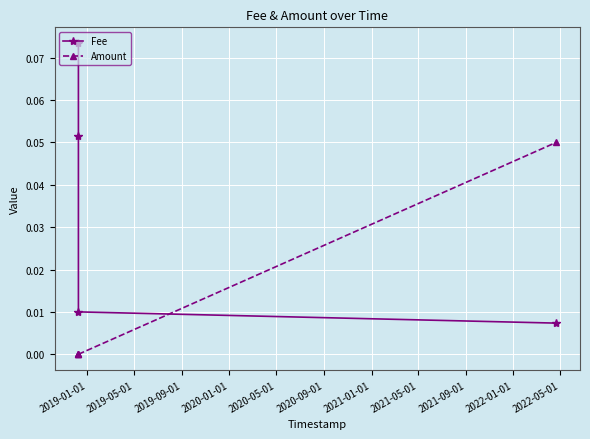

True or false: Fee has more than 1 points higher than both neighbors.

False